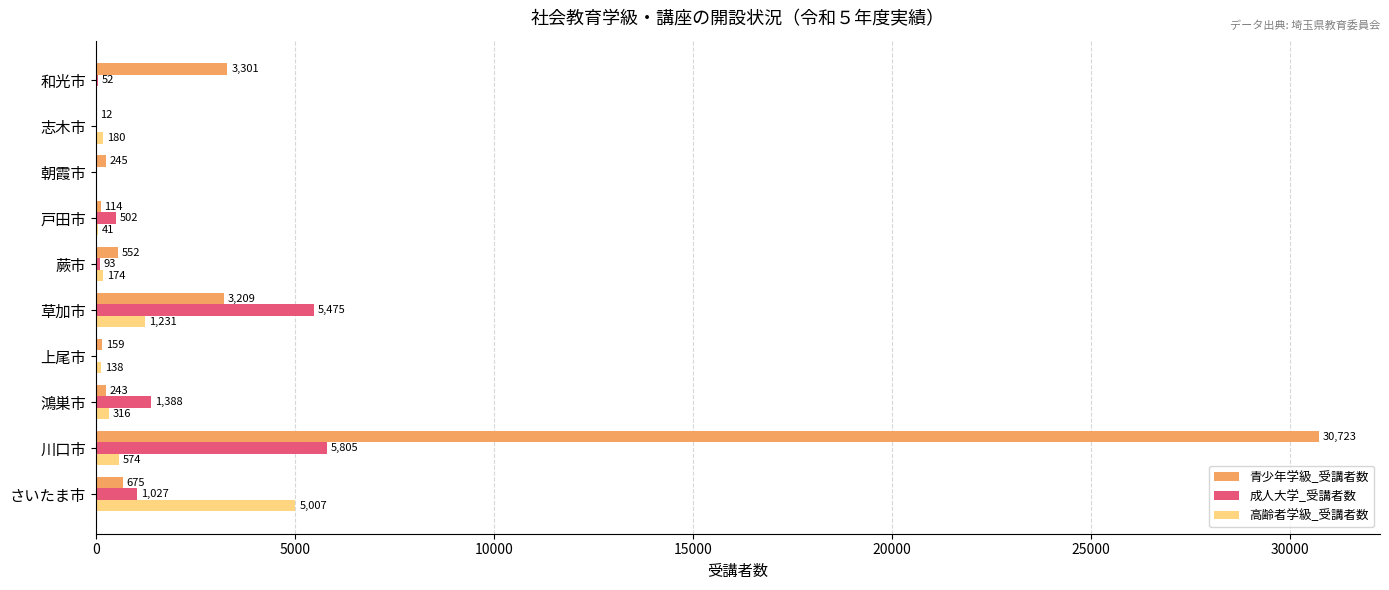

The 高齢者学級_受講者数 series shows 1804 at 和光市. True or false?

False